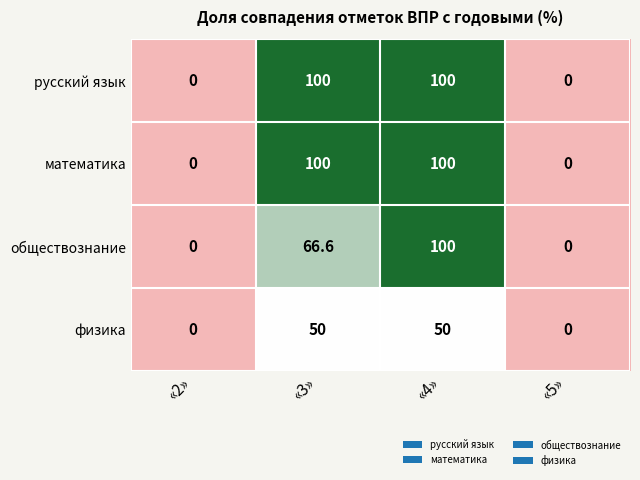

Is the value of обществознание at «3» greater than the value of математика at «5»?

Yes